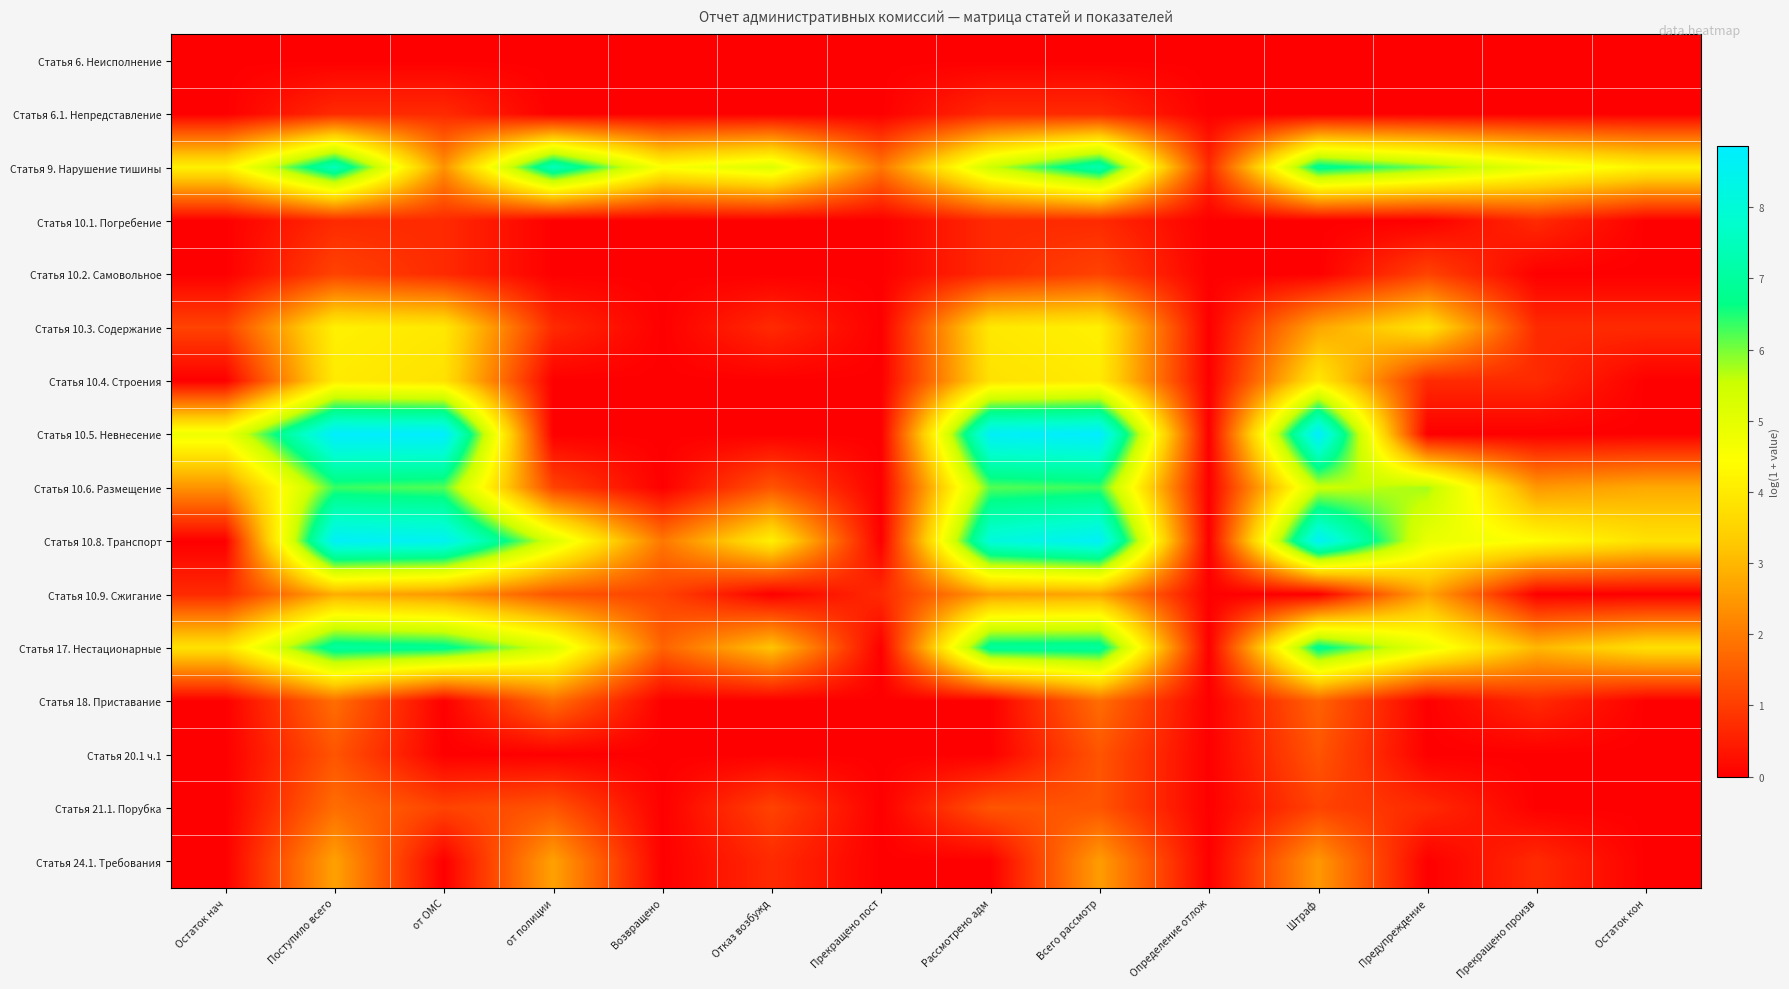

Reading left to right, what are all the values shown in this chart?

Статья 6. Неисполнение: Остаток нач=0.0	Поступило всего=0.0	от ОМС=0.0	от полиции=0.0	Возвращено=0.0	Отказ возбужд=0.0	Прекращено пост=0.0	Рассмотрено адм=0.0	Всего рассмотр=0.0	Определение отлож=0.0	Штраф=0.0	Предупреждение=0.0	Прекращено произв=0.0	Остаток кон=0.0
Статья 6.1. Непредставление: Остаток нач=0.0	Поступило всего=0.7	от ОМС=0.7	от полиции=0.0	Возвращено=0.0	Отказ возбужд=0.0	Прекращено пост=0.0	Рассмотрено адм=0.7	Всего рассмотр=0.7	Определение отлож=0.0	Штраф=0.0	Предупреждение=0.0	Прекращено произв=0.0	Остаток кон=0.0
Статья 9. Нарушение тишины: Остаток нач=4.1	Поступило всего=7.5	от ОМС=2.4	от полиции=7.5	Возвращено=4.5	Отказ возбужд=5.2	Прекращено пост=1.9	Рассмотрено адм=5.5	Всего рассмотр=7.3	Определение отлож=0.7	Штраф=6.9	Предупреждение=6.0	Прекращено произв=4.9	Остаток кон=4.2
Статья 10.1. Погребение: Остаток нач=0.0	Поступило всего=0.7	от ОМС=0.7	от полиции=0.0	Возвращено=0.0	Отказ возбужд=0.0	Прекращено пост=0.0	Рассмотрено адм=0.7	Всего рассмотр=0.7	Определение отлож=0.0	Штраф=0.0	Предупреждение=0.0	Прекращено произв=0.7	Остаток кон=0.0
Статья 10.2. Самовольное: Остаток нач=0.0	Поступило всего=1.1	от ОМС=0.7	от полиции=0.0	Возвращено=0.0	Отказ возбужд=0.0	Прекращено пост=0.0	Рассмотрено адм=0.7	Всего рассмотр=1.1	Определение отлож=0.0	Штраф=0.0	Предупреждение=1.1	Прекращено произв=0.0	Остаток кон=0.0
Статья 10.3. Содержание: Остаток нач=1.1	Поступило всего=4.1	от ОМС=4.0	от полиции=0.7	Возвращено=0.0	Отказ возбужд=0.7	Прекращено пост=0.0	Рассмотрено адм=4.0	Всего рассмотр=4.1	Определение отлож=0.0	Штраф=2.7	Предупреждение=3.9	Прекращено произв=0.7	Остаток кон=0.7
Статья 10.4. Строения: Остаток нач=0.0	Поступило всего=4.0	от ОМС=3.8	от полиции=0.0	Возвращено=0.0	Отказ возбужд=0.0	Прекращено пост=0.0	Рассмотрено адм=3.8	Всего рассмотр=4.0	Определение отлож=0.0	Штраф=4.0	Предупреждение=0.7	Прекращено произв=0.7	Остаток кон=0.0
Статья 10.5. Невнесение: Остаток нач=4.8	Поступило всего=8.8	от ОМС=8.8	от полиции=0.0	Возвращено=0.0	Отказ возбужд=0.0	Прекращено пост=0.0	Рассмотрено адм=8.7	Всего рассмотр=8.9	Определение отлож=0.0	Штраф=8.9	Предупреждение=0.0	Прекращено произв=0.0	Остаток кон=0.0
Статья 10.6. Размещение: Остаток нач=2.4	Поступило всего=6.3	от ОМС=6.2	от полиции=1.1	Возвращено=0.0	Отказ возбужд=1.4	Прекращено пост=0.0	Рассмотрено адм=6.2	Всего рассмотр=6.3	Определение отлож=0.0	Штраф=5.5	Предупреждение=5.8	Прекращено произв=2.5	Остаток кон=2.8
Статья 10.8. Транспорт: Остаток нач=0.0	Поступило всего=8.7	от ОМС=8.6	от полиции=5.2	Возвращено=1.9	Отказ возбужд=4.1	Прекращено пост=0.0	Рассмотрено адм=8.1	Всего рассмотр=8.7	Определение отлож=0.0	Штраф=8.6	Предупреждение=4.9	Прекращено произв=4.4	Остаток кон=3.8
Статья 10.9. Сжигание: Остаток нач=0.7	Поступило всего=2.8	от ОМС=2.5	от полиции=1.4	Возвращено=1.1	Отказ возбужд=0.0	Прекращено пост=0.7	Рассмотрено адм=2.6	Всего рассмотр=2.7	Определение отлож=0.0	Штраф=0.0	Предупреждение=2.7	Прекращено произв=0.0	Остаток кон=0.0
Статья 17. Нестационарные: Остаток нач=3.8	Поступило всего=7.0	от ОМС=6.8	от полиции=5.3	Возвращено=1.6	Отказ возбужд=3.2	Прекращено пост=0.0	Рассмотрено адм=7.0	Всего рассмотр=7.0	Определение отлож=0.0	Штраф=6.8	Предупреждение=4.9	Прекращено произв=3.0	Остаток кон=3.8
Статья 18. Приставание: Остаток нач=0.0	Поступило всего=1.8	от ОМС=0.0	от полиции=1.8	Возвращено=0.0	Отказ возбужд=0.0	Прекращено пост=0.0	Рассмотрено адм=0.0	Всего рассмотр=1.8	Определение отлож=0.0	Штраф=1.6	Предупреждение=0.0	Прекращено произв=0.7	Остаток кон=0.0
Статья 20.1 ч.1: Остаток нач=0.0	Поступило всего=1.4	от ОМС=0.0	от полиции=0.0	Возвращено=0.0	Отказ возбужд=0.0	Прекращено пост=0.0	Рассмотрено адм=0.0	Всего рассмотр=1.4	Определение отлож=0.0	Штраф=1.4	Предупреждение=0.0	Прекращено произв=0.0	Остаток кон=0.0
Статья 21.1. Порубка: Остаток нач=0.0	Поступило всего=1.8	от ОМС=1.1	от полиции=1.4	Возвращено=0.0	Отказ возбужд=1.1	Прекращено пост=0.0	Рассмотрено адм=1.4	Всего рассмотр=1.4	Определение отлож=0.0	Штраф=1.1	Предупреждение=0.7	Прекращено произв=0.0	Остаток кон=0.0
Статья 24.1. Требования: Остаток нач=0.0	Поступило всего=2.6	от ОМС=0.0	от полиции=2.6	Возвращено=0.0	Отказ возбужд=0.7	Прекращено пост=0.0	Рассмотрено адм=0.0	Всего рассмотр=2.6	Определение отлож=0.0	Штраф=2.5	Предупреждение=0.0	Прекращено произв=0.7	Остаток кон=0.0